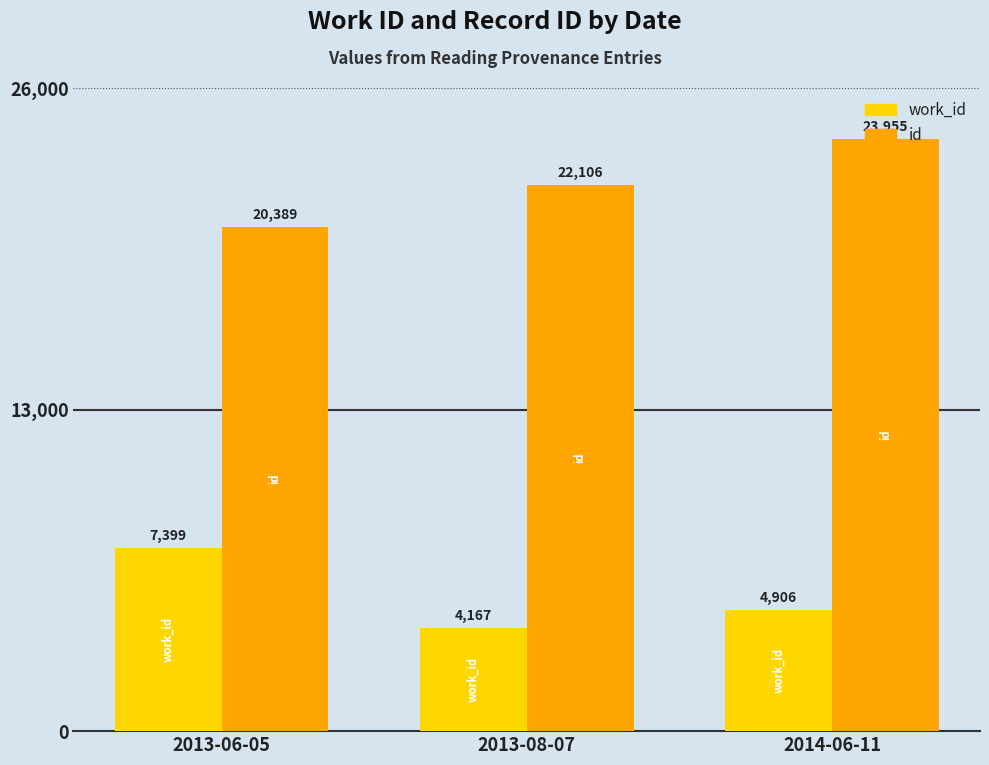

What is the difference between the work_id values at 2013-08-07 and 2013-06-05?

3232